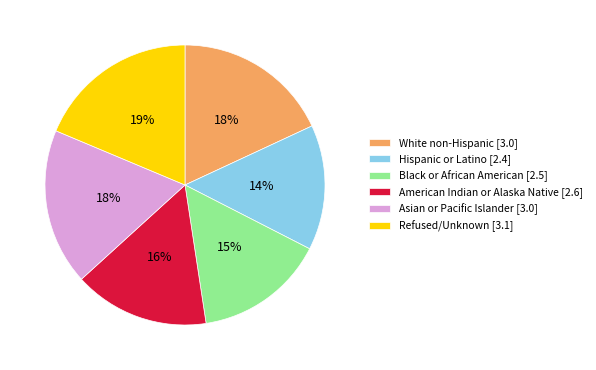

Do Refused/Unknown and White non-Hispanic together represent more than half of the pie?

No